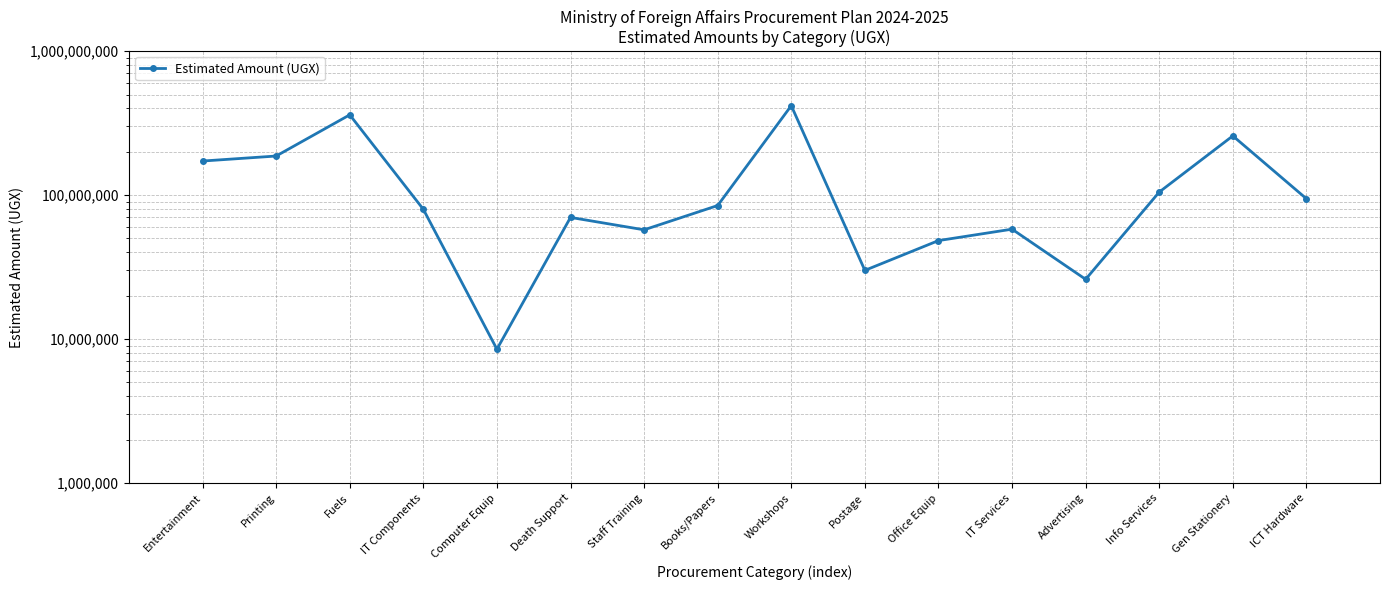

Where is the data nearest to the value 213425552?

Printing